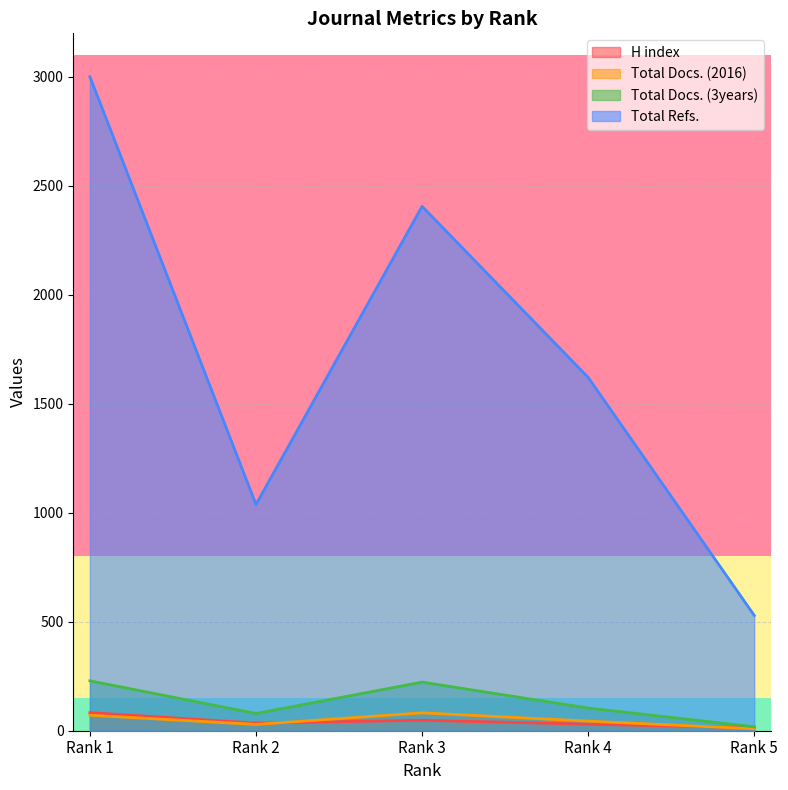

What is the sum of all Total Docs. (3years) values?

653